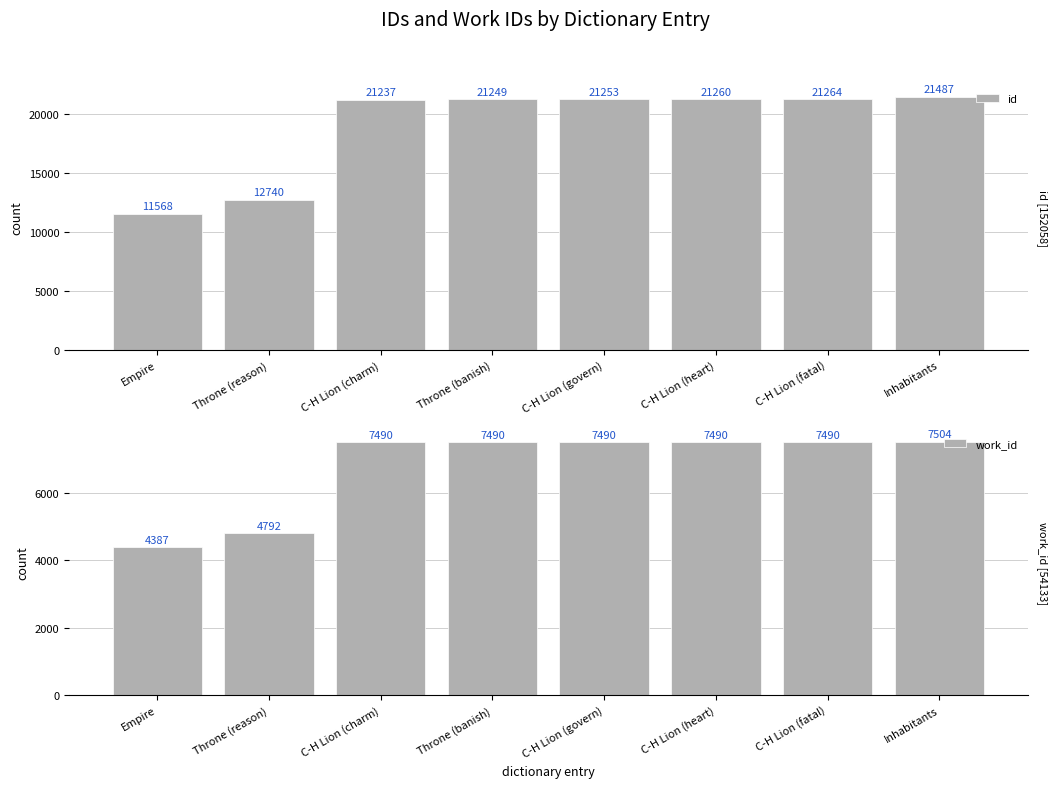

The work_id series shows 3936 at Inhabitants. True or false?

False